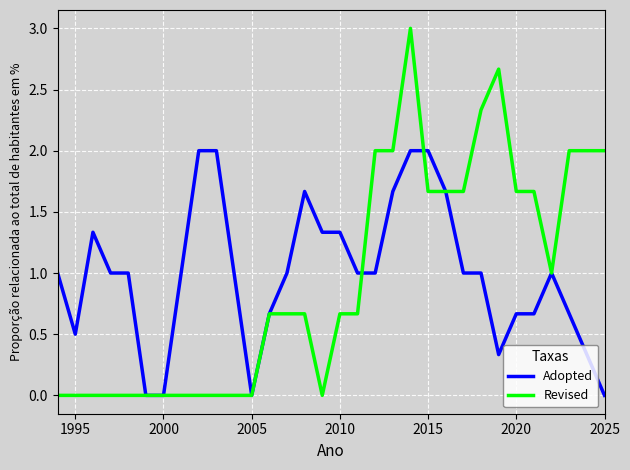

List the series in order of their peak value, lowest first.

Adopted, Revised